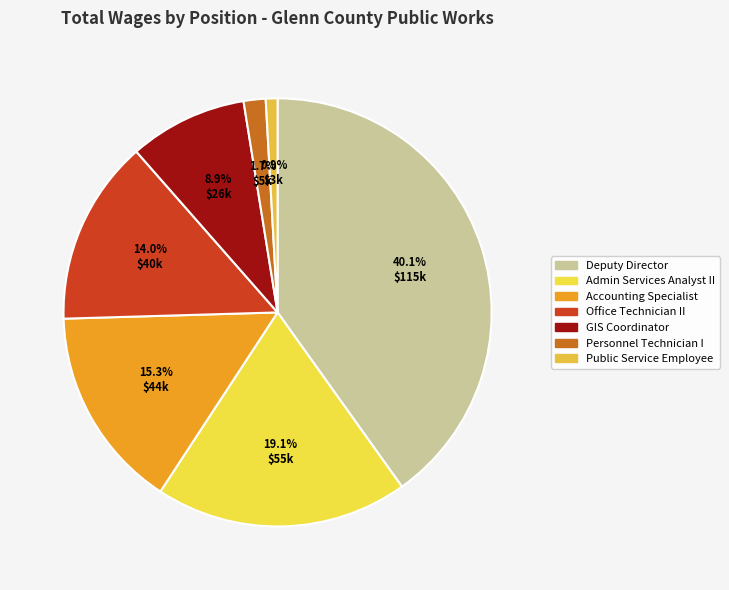

Approximately how many times larger is the value at Personnel Technician I compared to Public Service Employee?

1.9